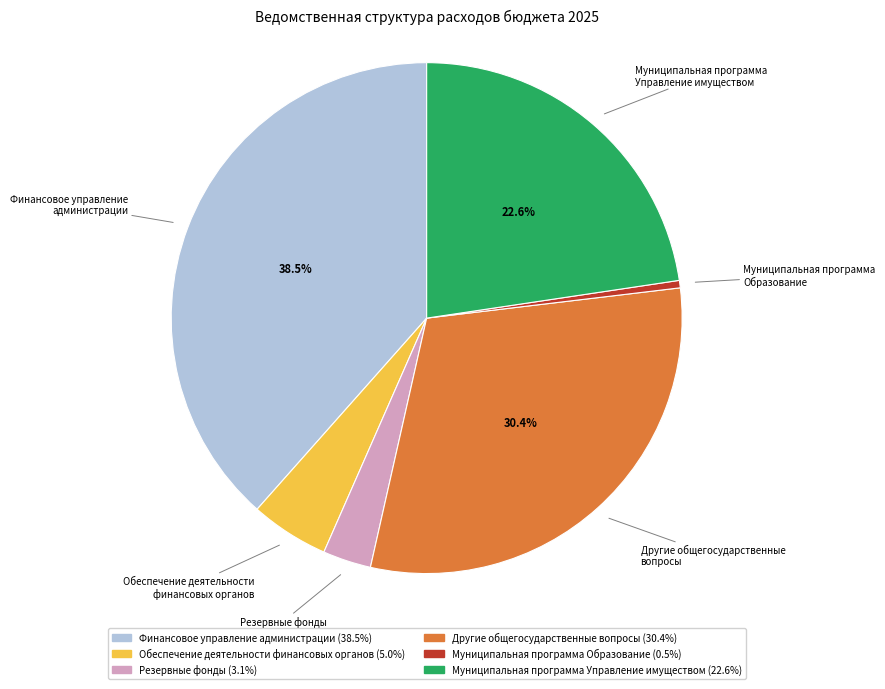

How many segments does this pie chart have?

6